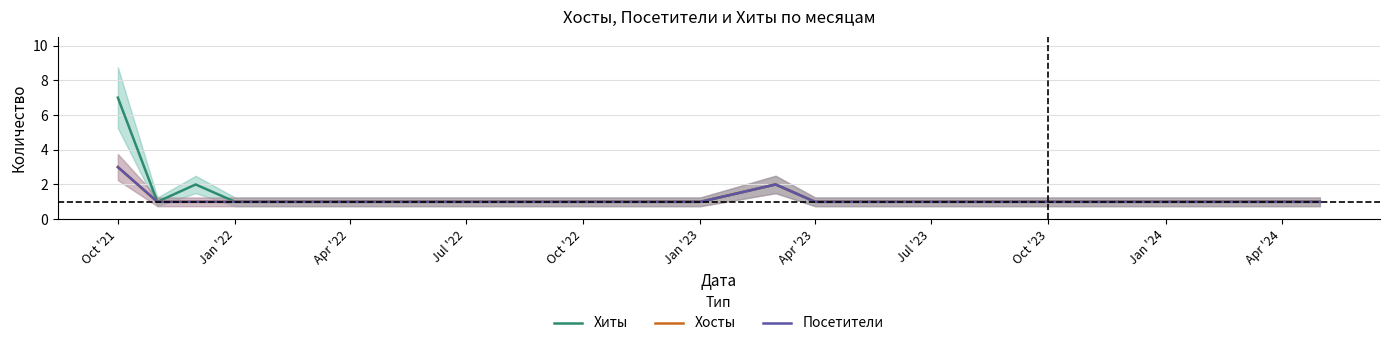

What is the minimum value shown in the chart?

1